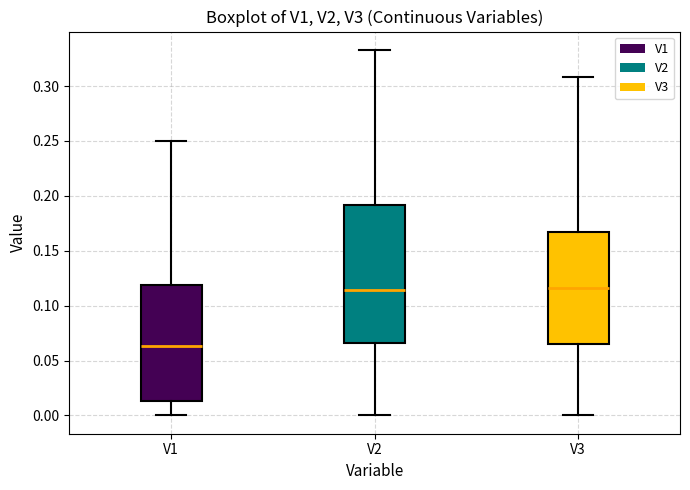

Which box is the tallest, from its lower edge to its upper edge?

V2